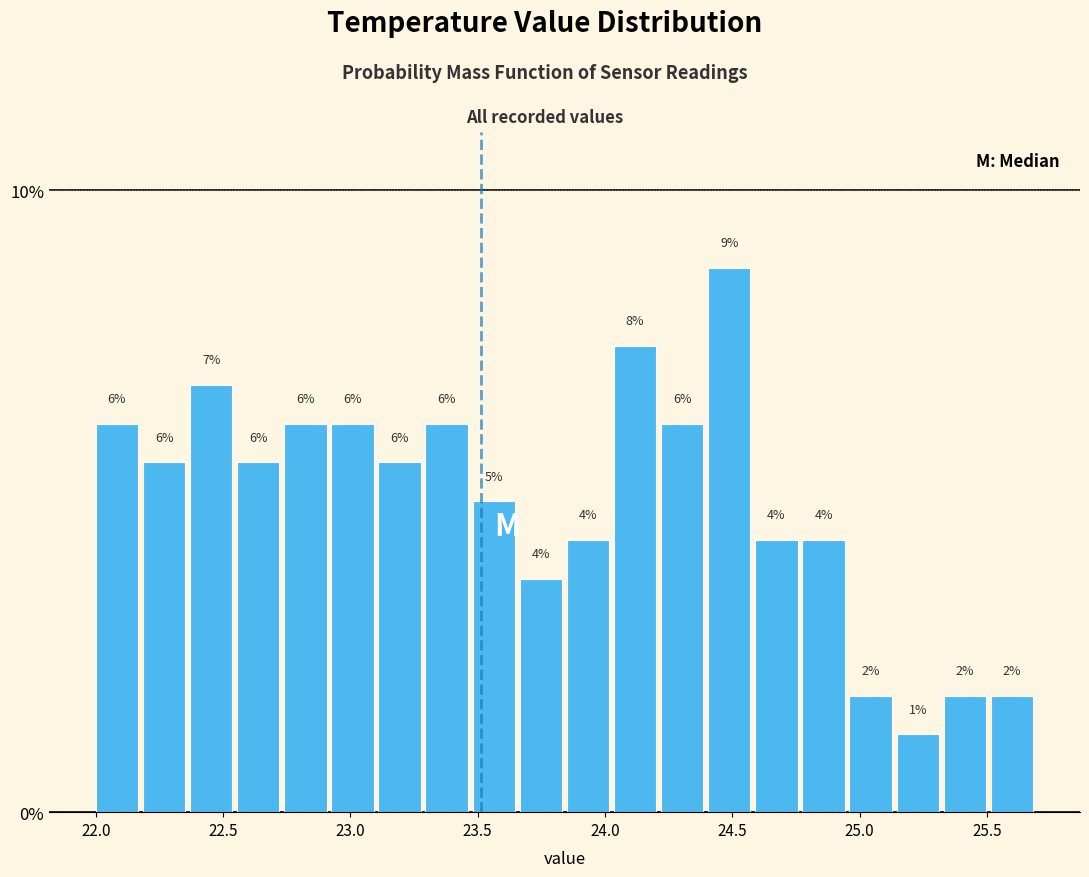

Around what value on the x-axis is the tallest bar? Give the approximate position of its centre, as read against the axis.

24.50